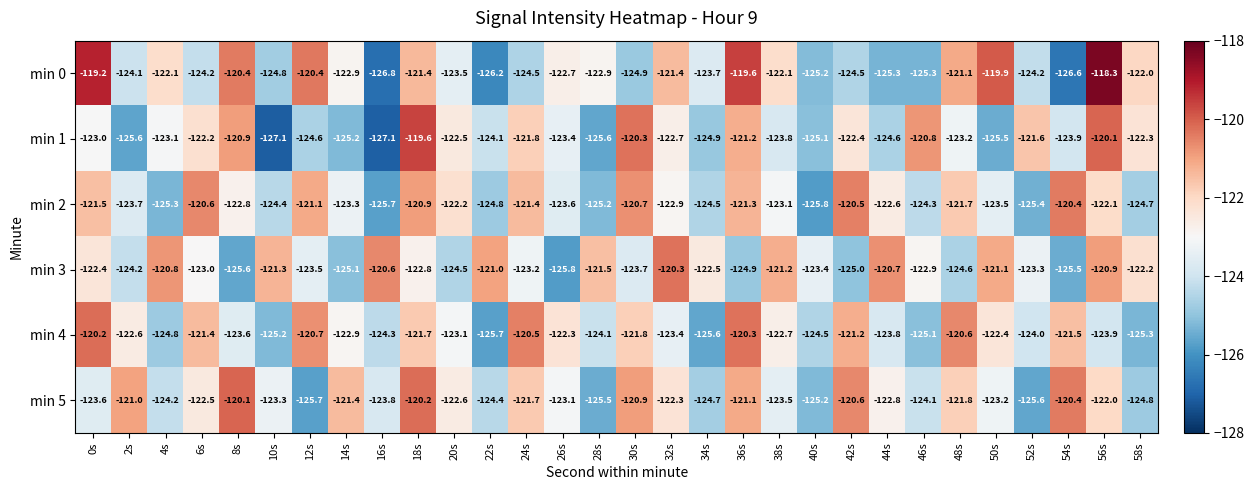

How many distinct data groups are displayed?

6